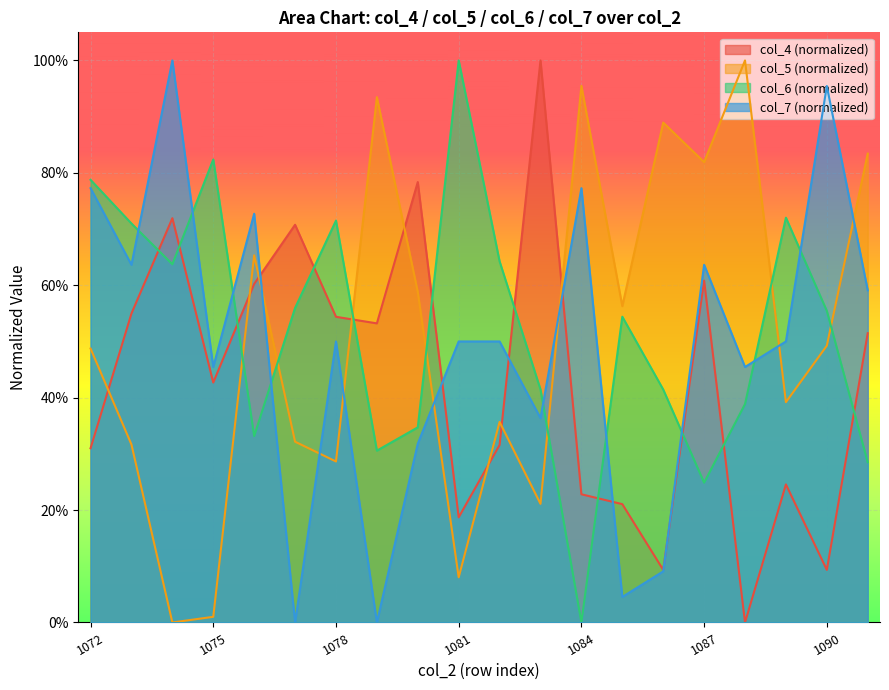

True or false: col_6 and col_4 cross at least once.

True